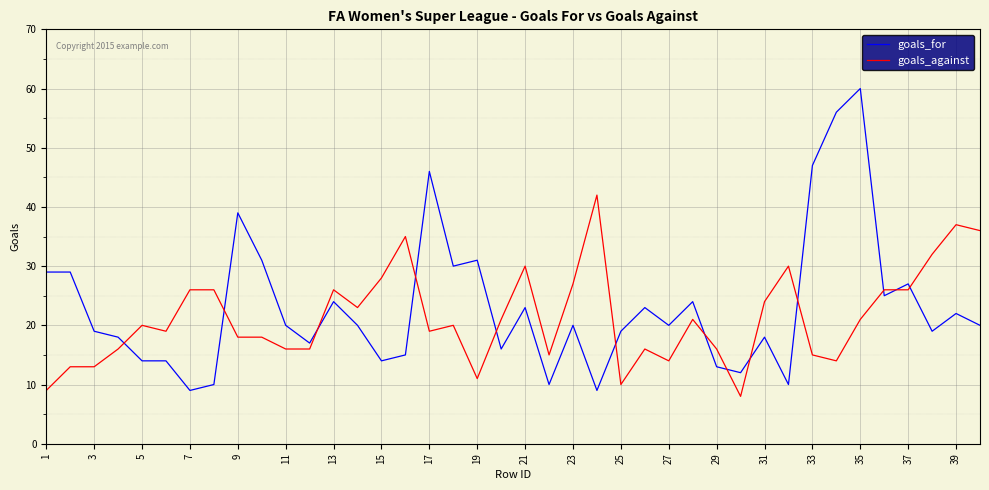

Rank the series by their maximum value, from highest to lowest.

goals_for, goals_against